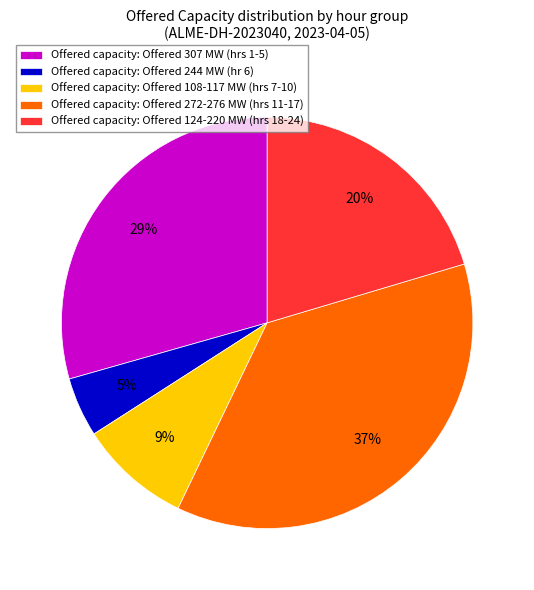

How many segments does this pie chart have?

5